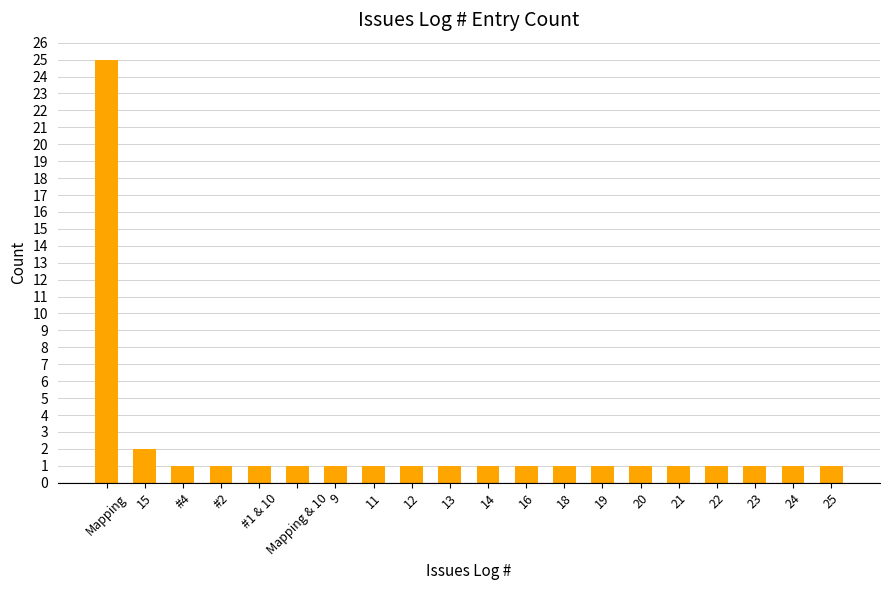

Approximately how many times larger is the value at Mapping compared to 20?

25.0